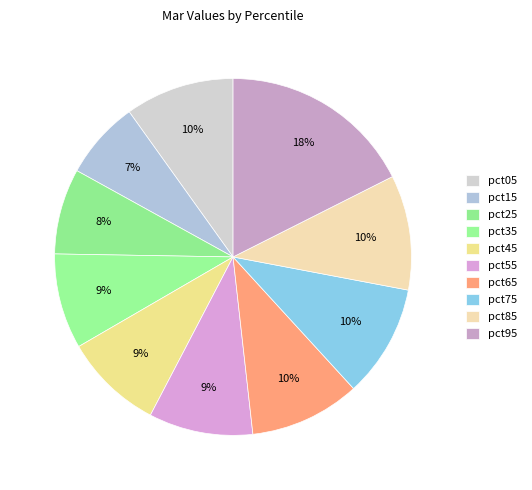

How many slices are in this pie chart?

10